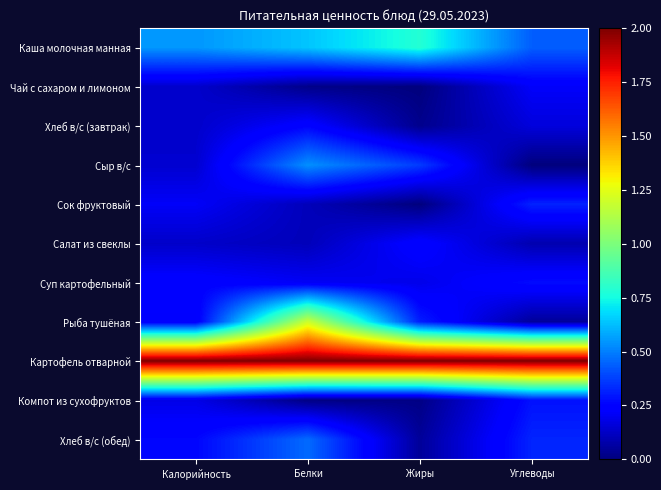

At which category is the sum across all series the highest?

Белки